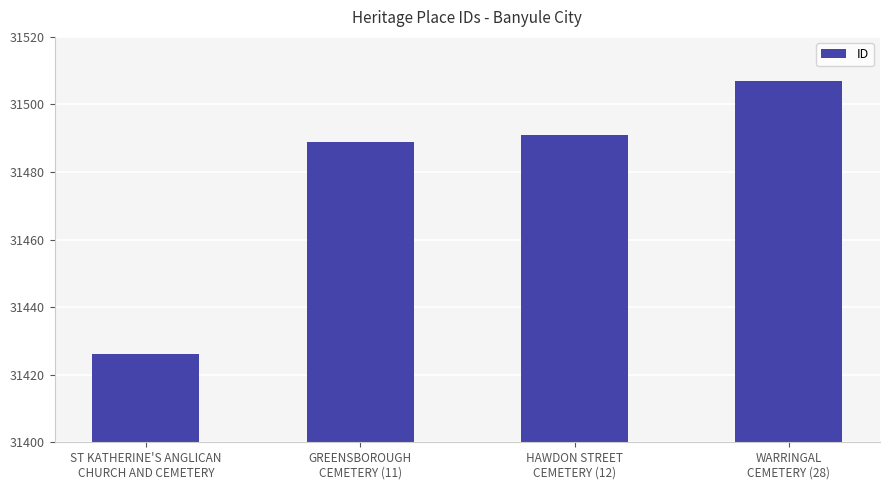

Are the bars grouped side by side (vs. stacked)?

No